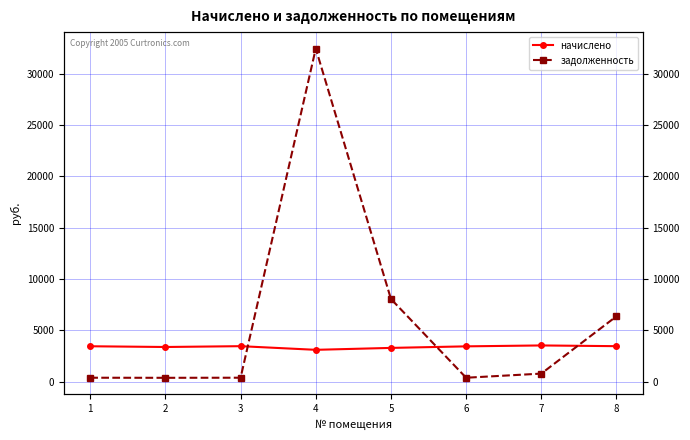

At which category is the sum across all series the highest?

4